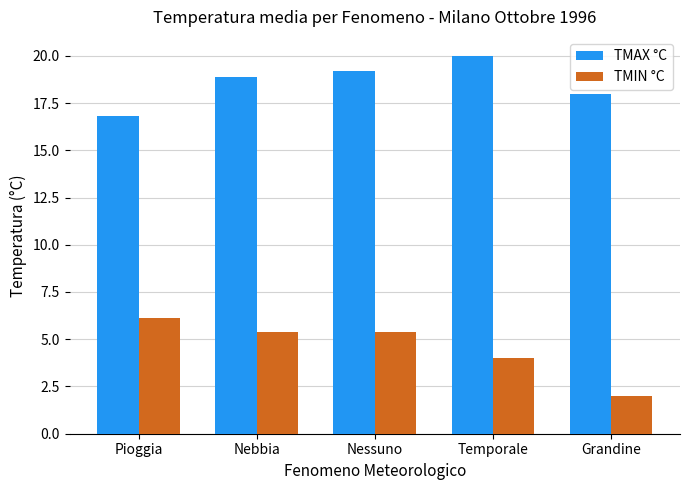

Which series has the largest range (max minus min)?

TMIN °C